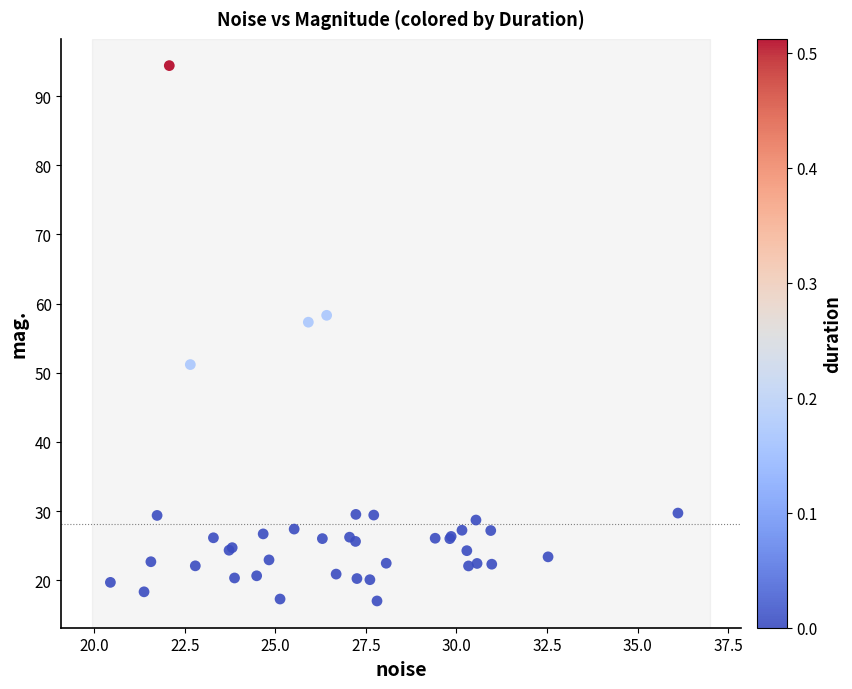

What Y value in the scatter plot is closest to 55?

57.3